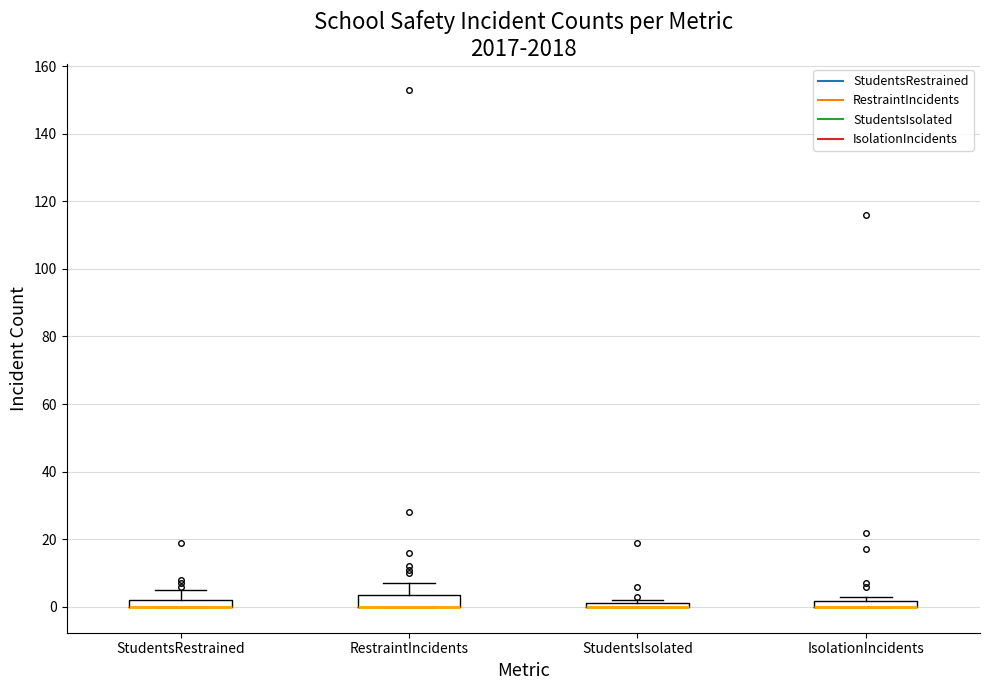

Where is the upper edge of the box for IsolationIncidents on the y-axis? The values are not printed on the chart, so give them approximately, as read against the axis.

2